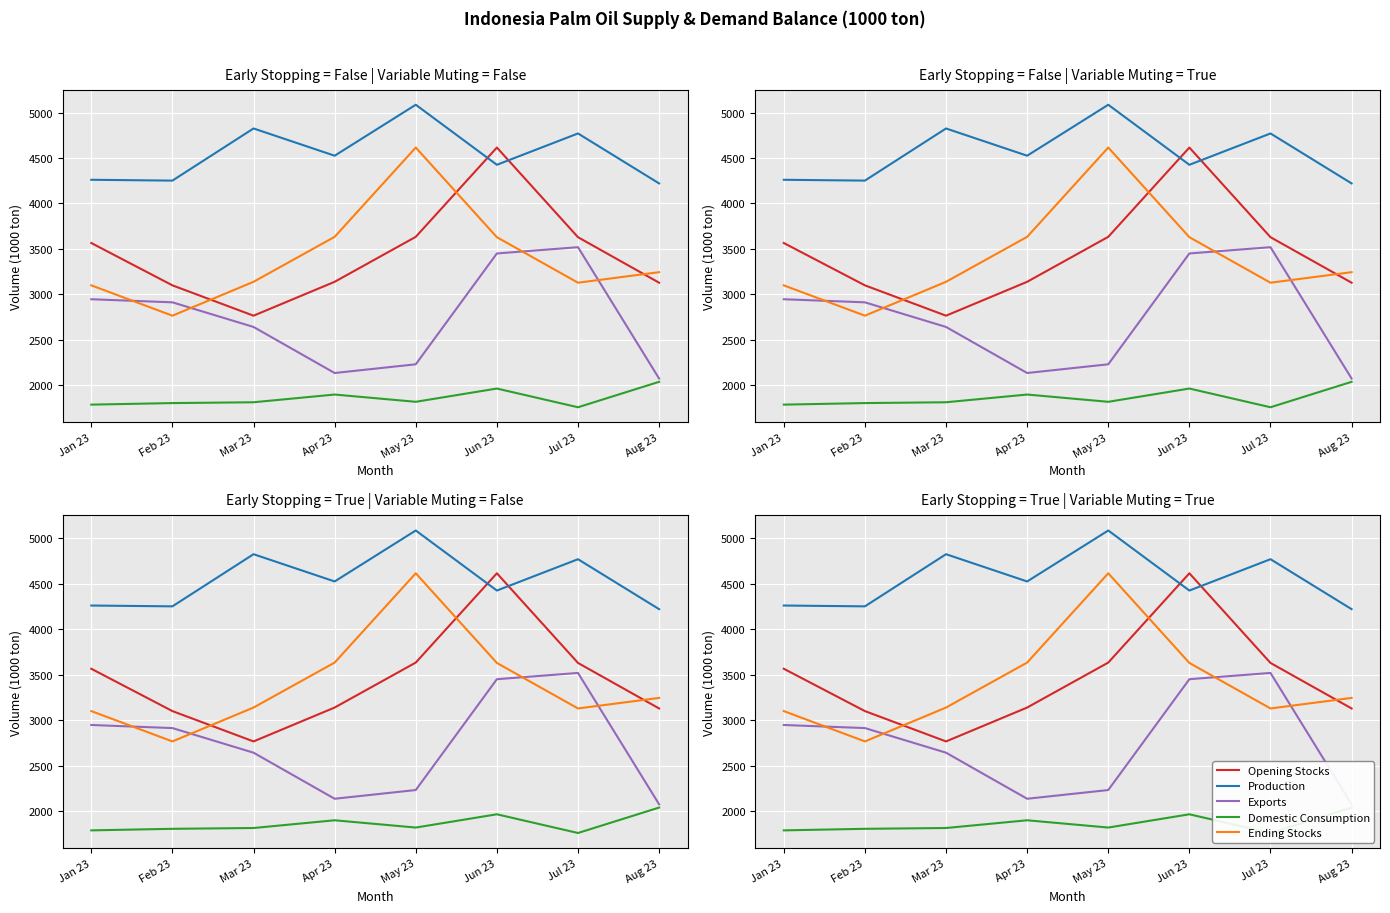

What is the approximate value of Domestic Consumption at Jun 23, to the nearest 50?

1950